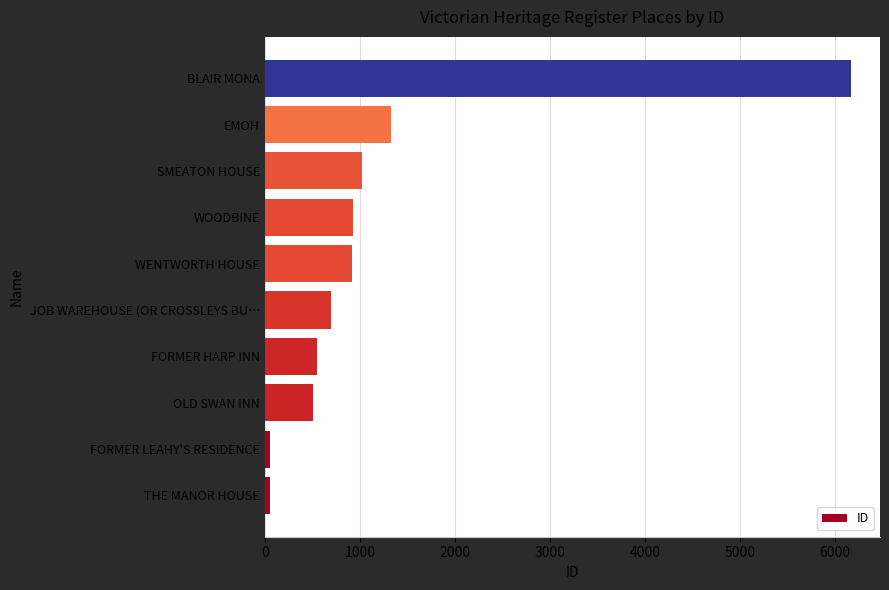

What is the difference between the second highest and second lowest values?

1281